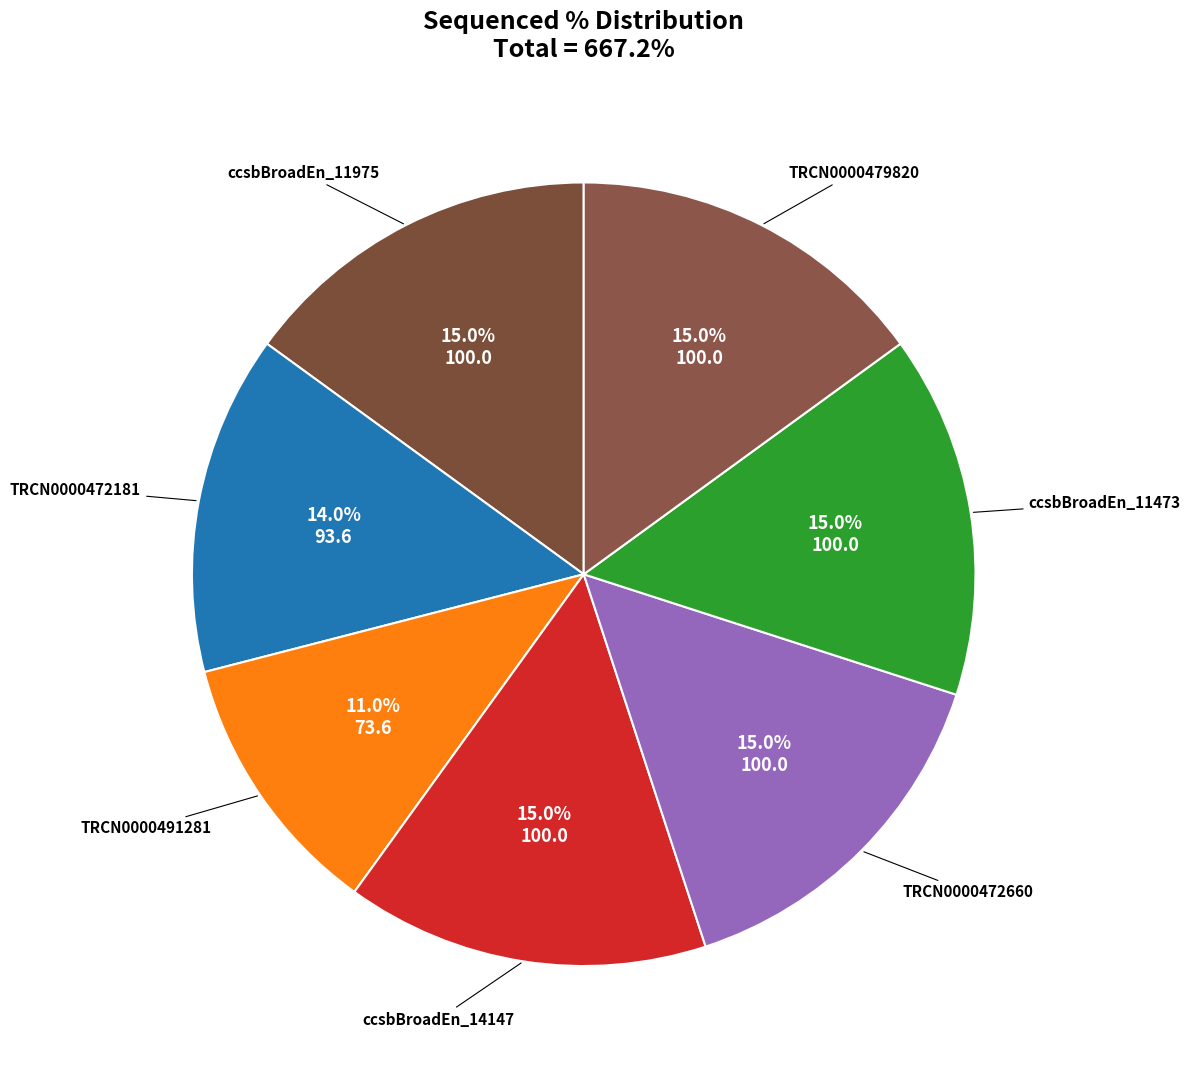

Approximately how many times larger is the value at TRCN0000472660 compared to TRCN0000479820?

1.0